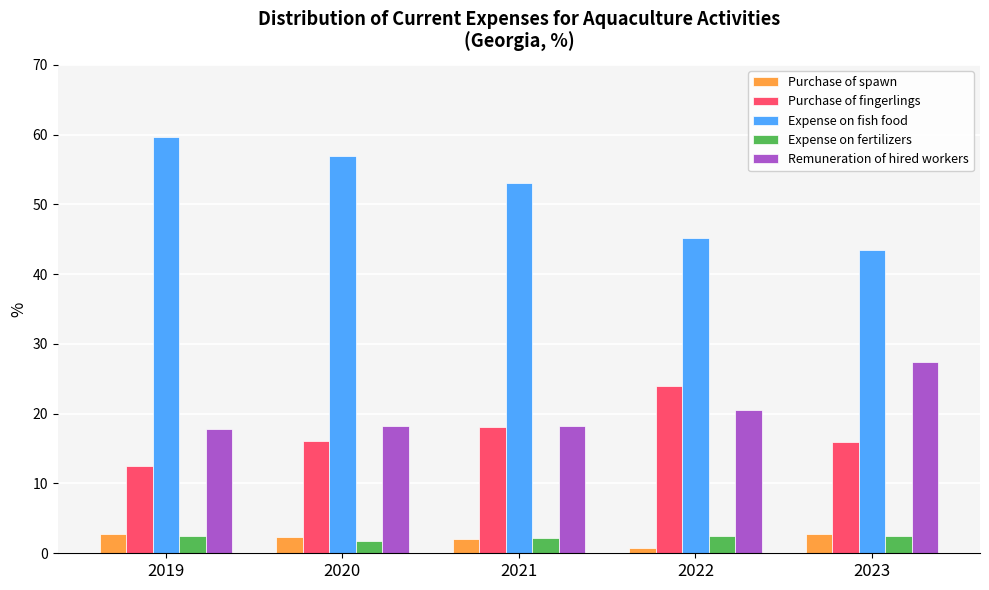

How many series are shown in this chart?

5